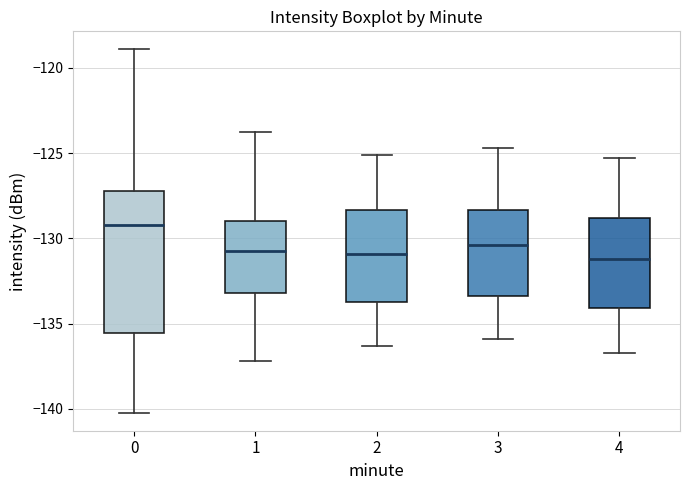

Reading left to right, transcribe this box plot: for each box, give where its median line is, the range the box spans, and where its two whiskers end, as read against the y-axis. The values are not printed on the chart, so give them approximately, as read against the axis.

0: median -129.0, box -135.5 to -127.0, whiskers -140.0 to -119.0
1: median -131.0, box -133.0 to -129.0, whiskers -137.0 to -124.0
2: median -131.0, box -133.5 to -128.5, whiskers -136.5 to -125.0
3: median -130.5, box -133.5 to -128.5, whiskers -136.0 to -124.5
4: median -131.0, box -134.0 to -129.0, whiskers -136.5 to -125.5